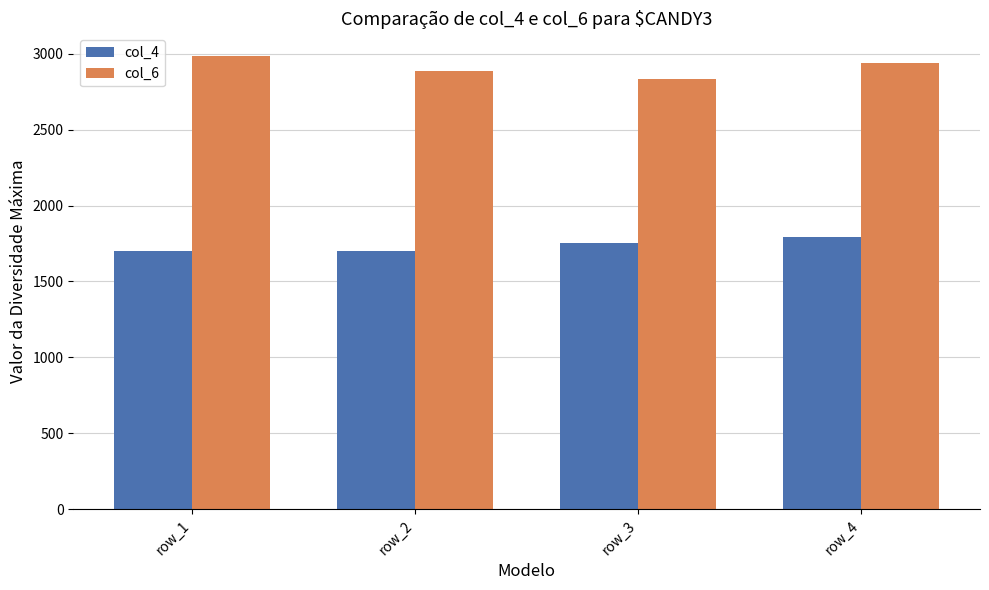

What are all the series names shown in the legend?

col_4, col_6